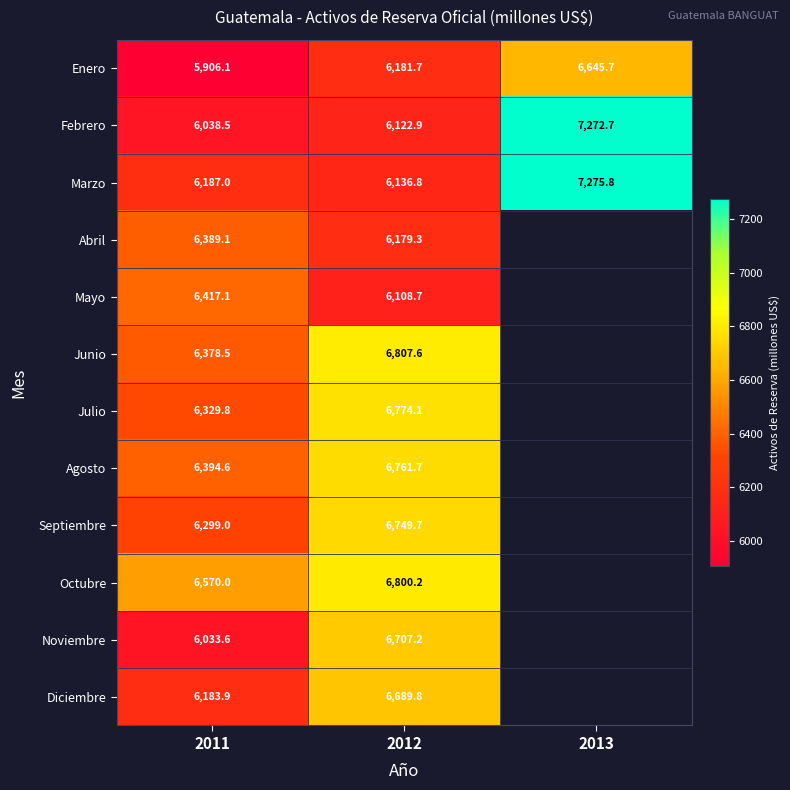

Which has a higher value, 2011 or 2012?

2012